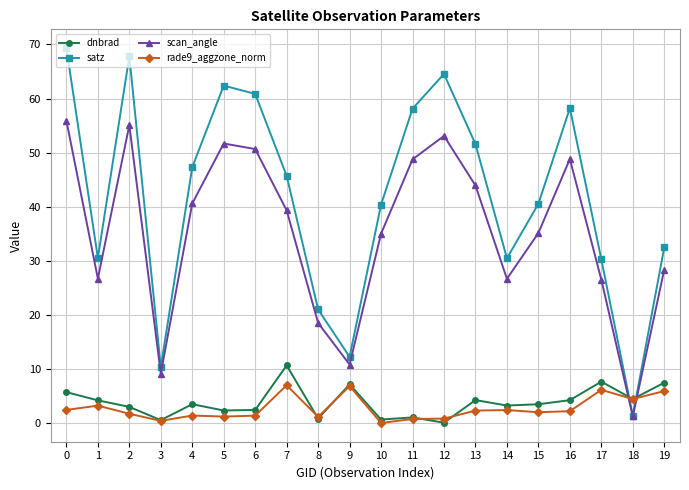

What is the greatest value displayed?

69.3